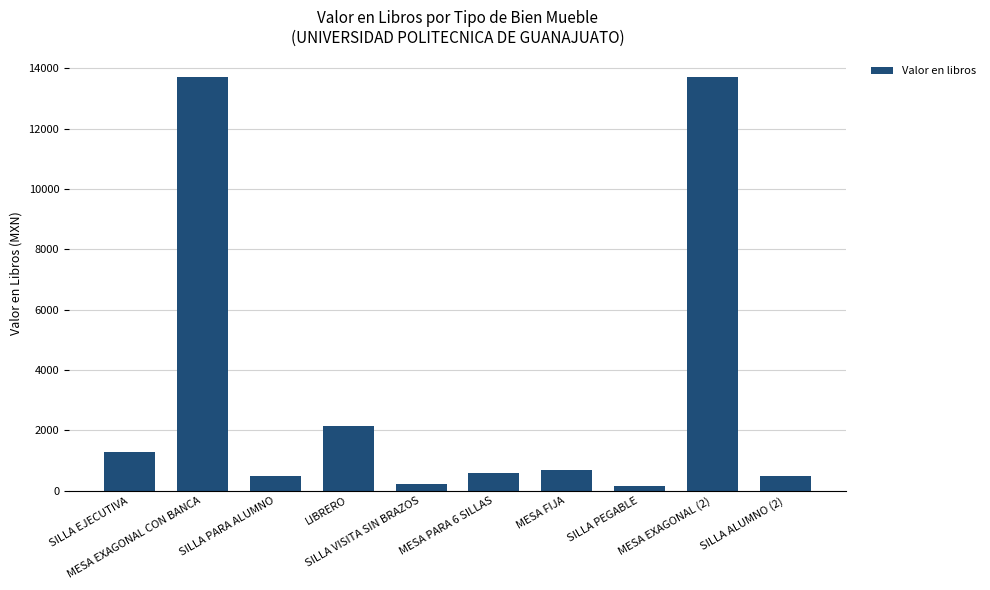

Where is the data nearest to the value 6926?

LIBRERO